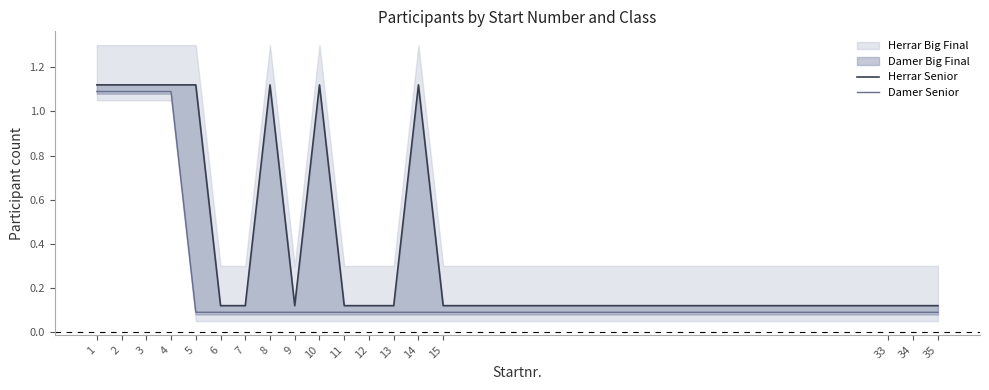

The Herrar Senior series shows 1.8 at 1. True or false?

False